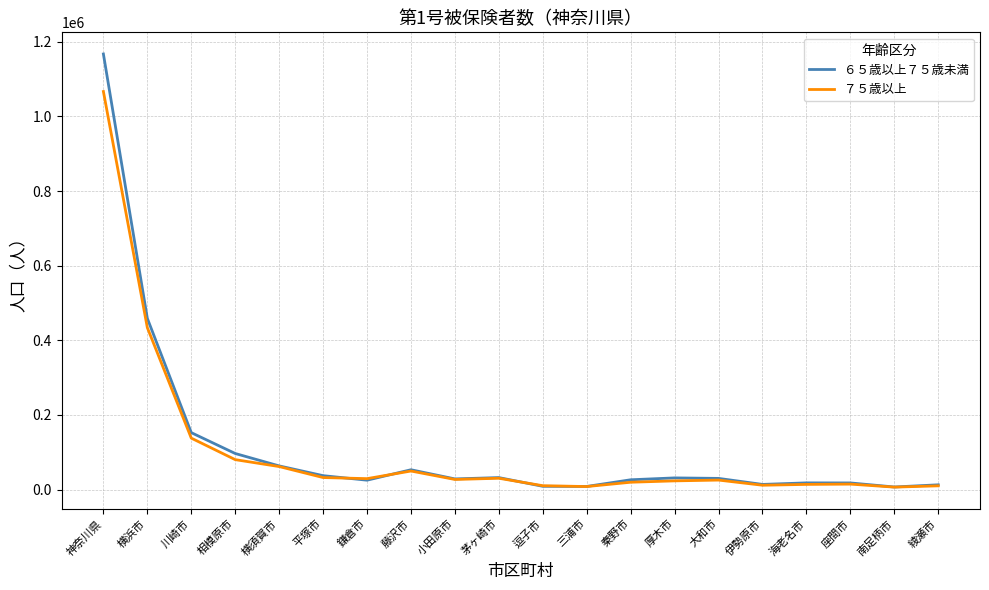

What is the minimum value for ７５歳以上?

6424